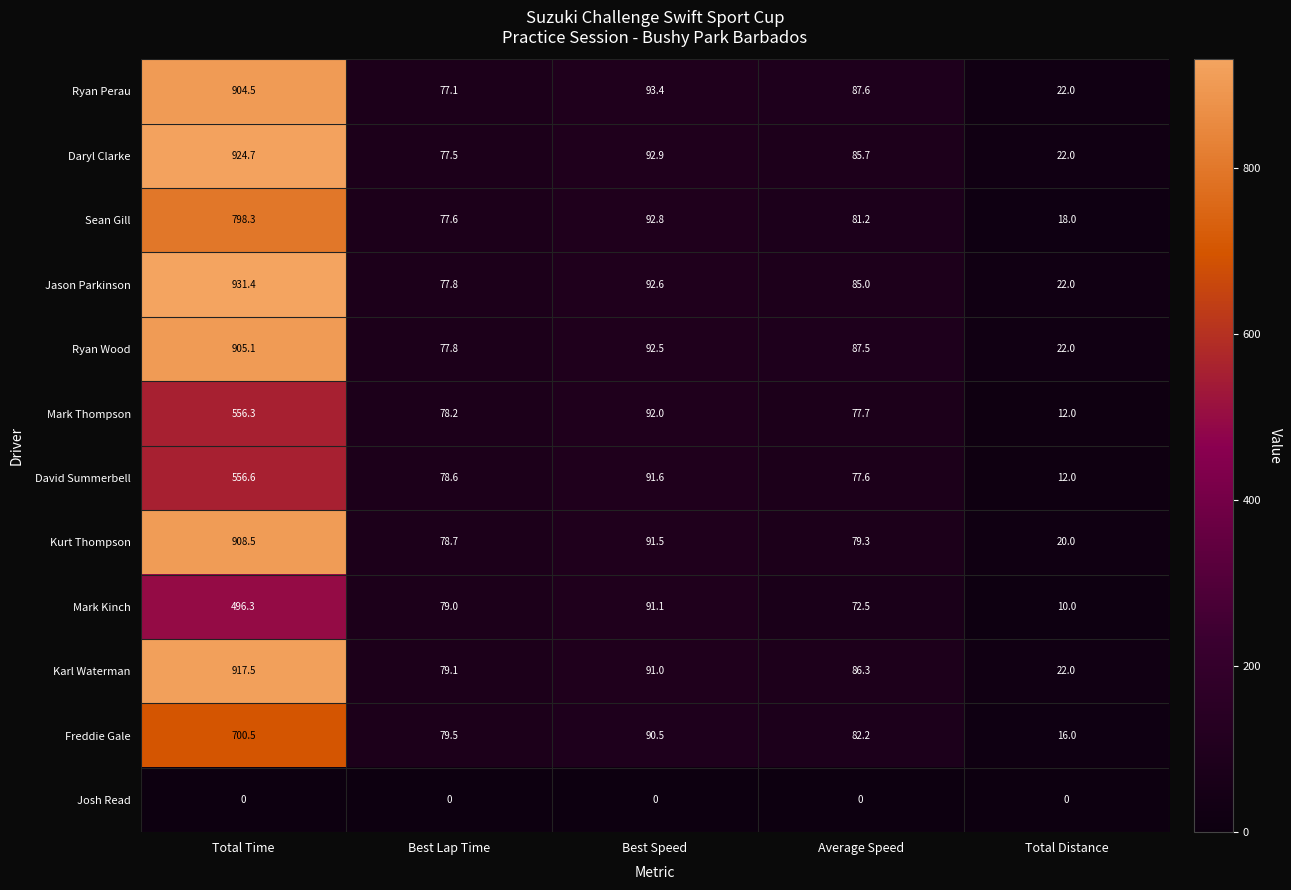

What is the lowest value of the Ryan Perau series?

22.0